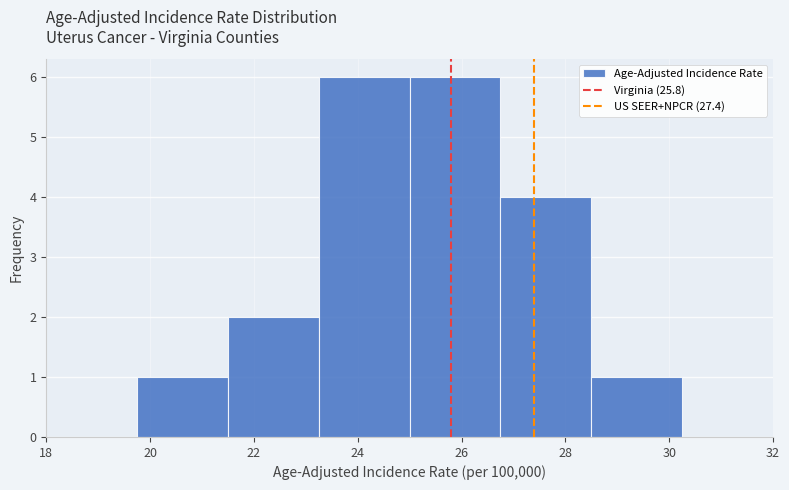

Reading left to right, list every bar in this chart as the range it spans on the x-axis followed by its height. Neither the bar edges nor the heights are printed on the chart, so give them approximately, as read against the axes.

18.00 to 19.75: 0
19.75 to 21.50: 1
21.50 to 23.25: 2
23.25 to 25.00: 6
25.00 to 26.75: 6
26.75 to 28.50: 4
28.50 to 30.25: 1
30.25 to 32.00: 0